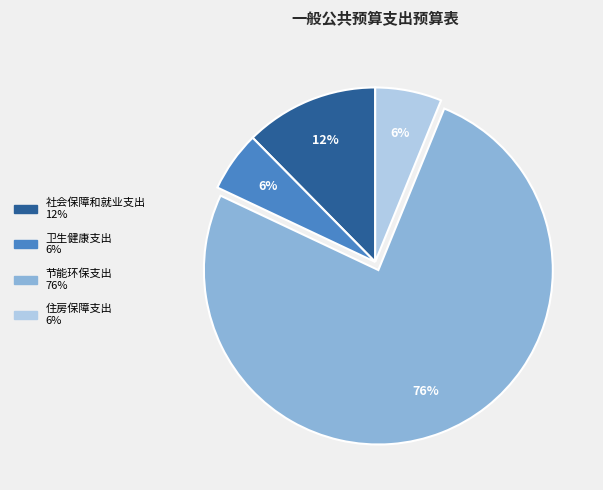

What is the largest slice in the pie chart?

节能环保支出